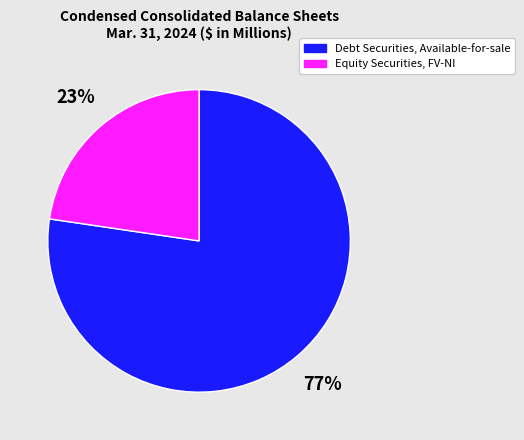

The Equity Securities, FV-NI slice represents 23% of the pie. True or false?

True